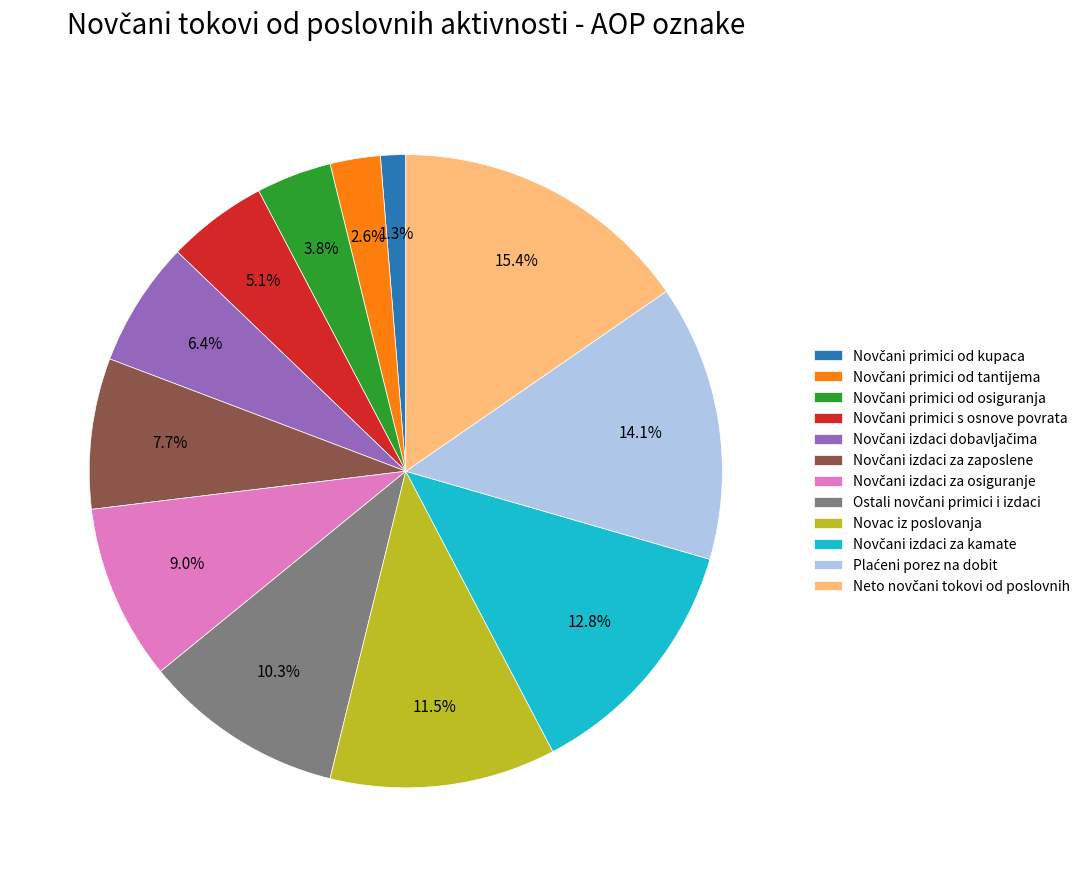

Is there any slice that represents more than half of the pie?

No